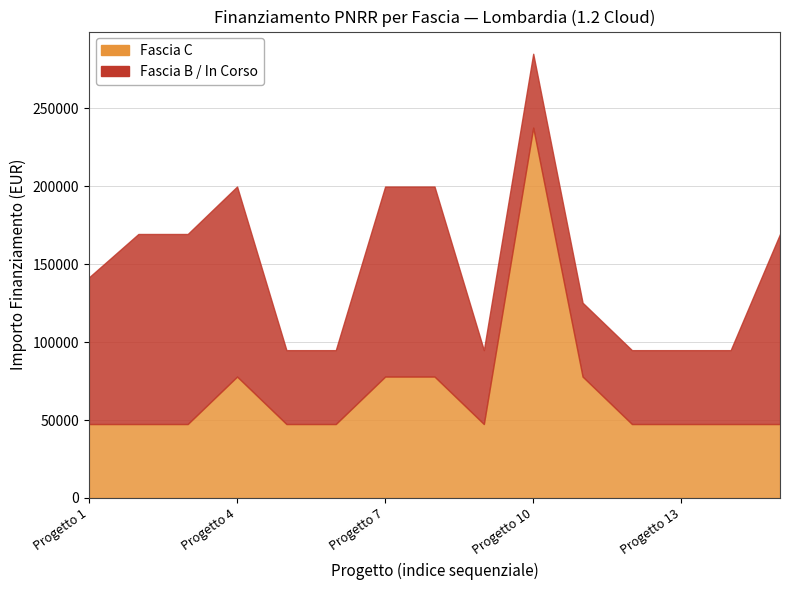

How many times do Fascia B and Fascia C cross each other?

3